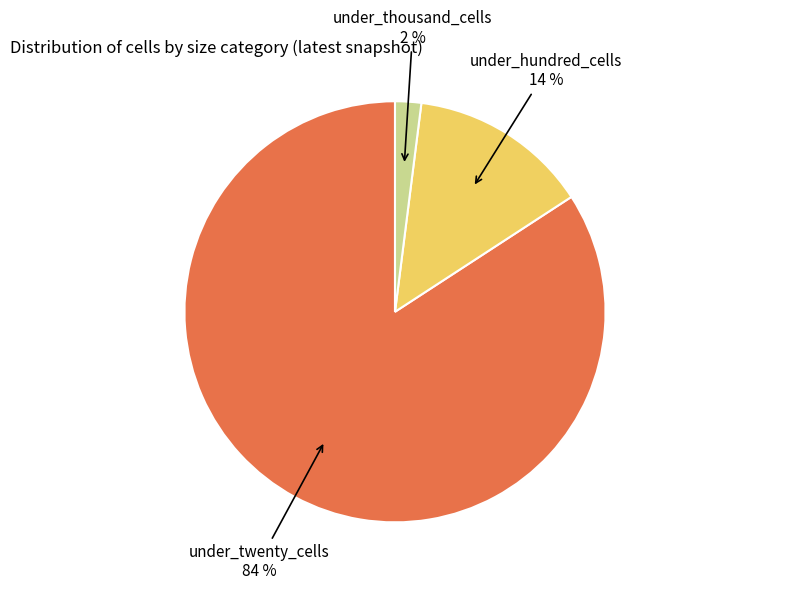

Is there a majority slice in this chart?

Yes